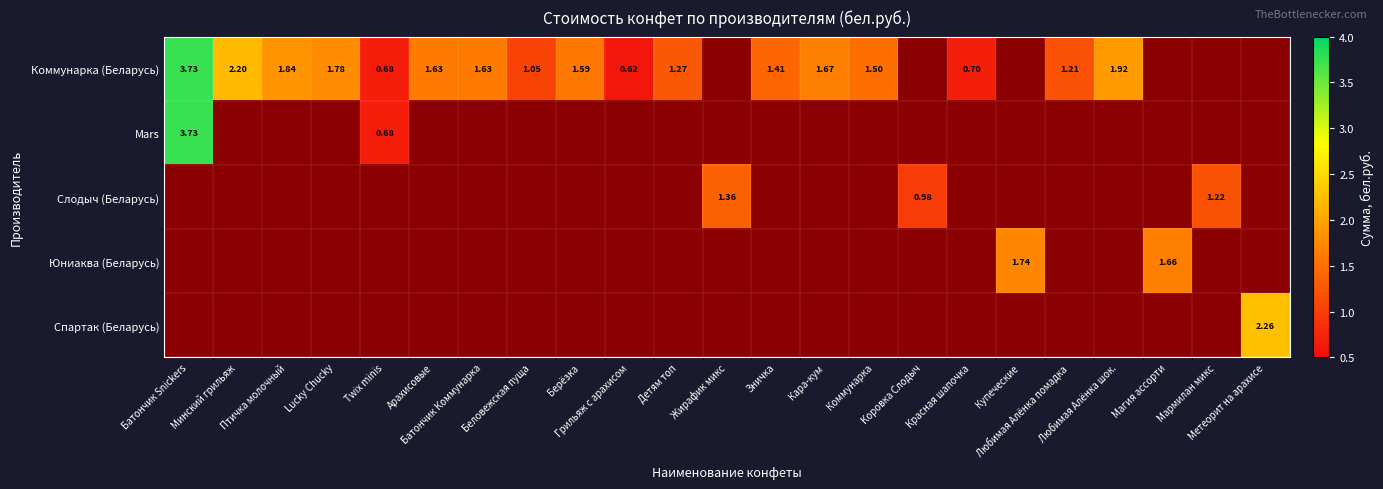

Between Lucky Chucky and Коровка Слодыч, which is larger?

Lucky Chucky